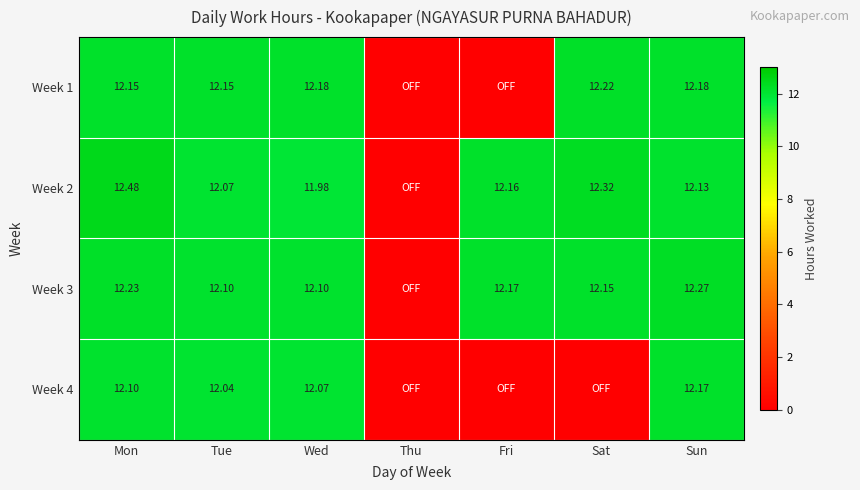

Is the value of Week 4 at Tue greater than the value of Week 1 at Fri?

Yes